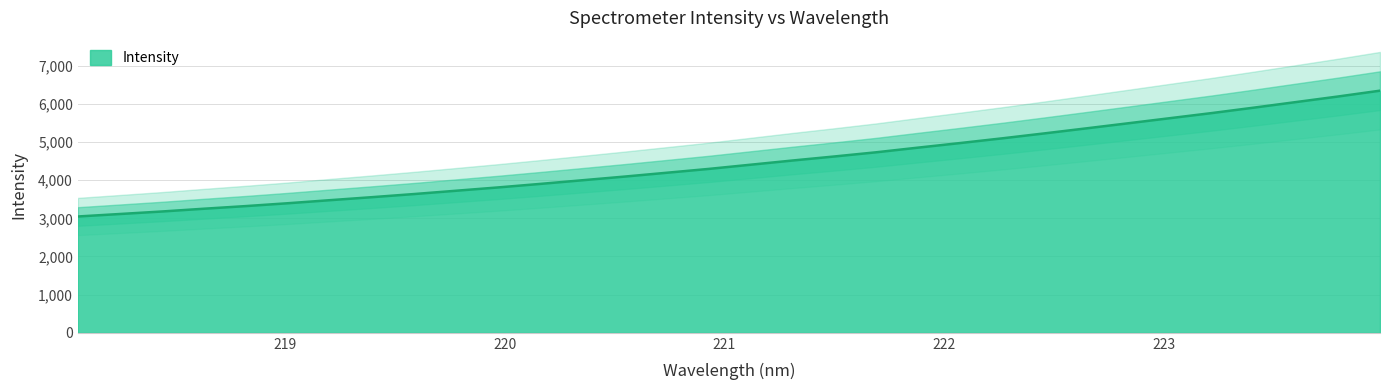

What is the ratio of the value at 218.0596 to the value at 222.4538?

0.6